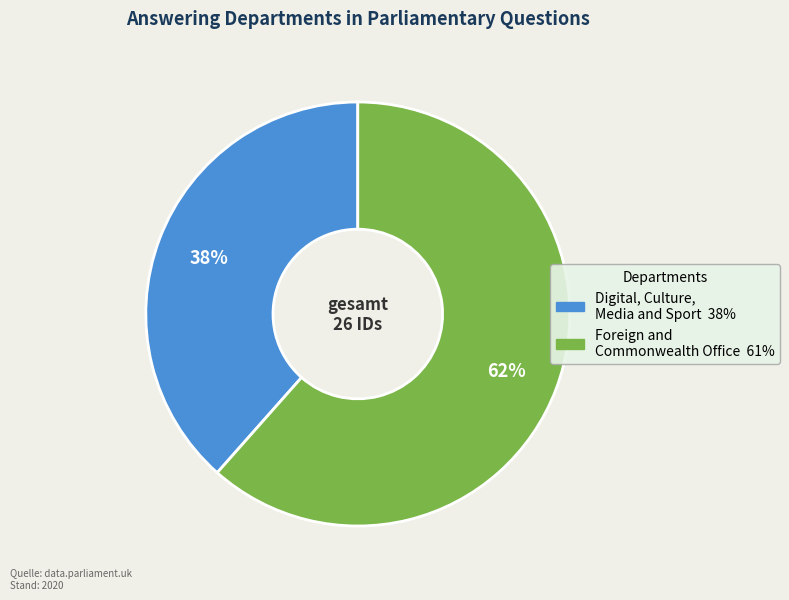

Which slice is the largest?

Foreign and Commonwealth Office